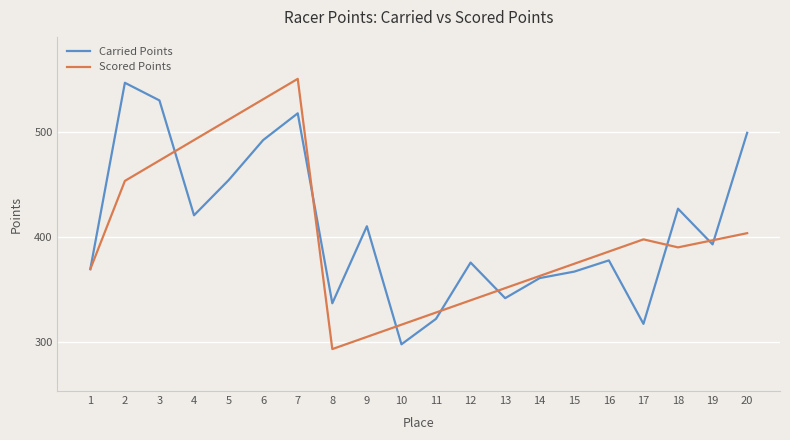

At which category does the chart reach its peak across all series?

7